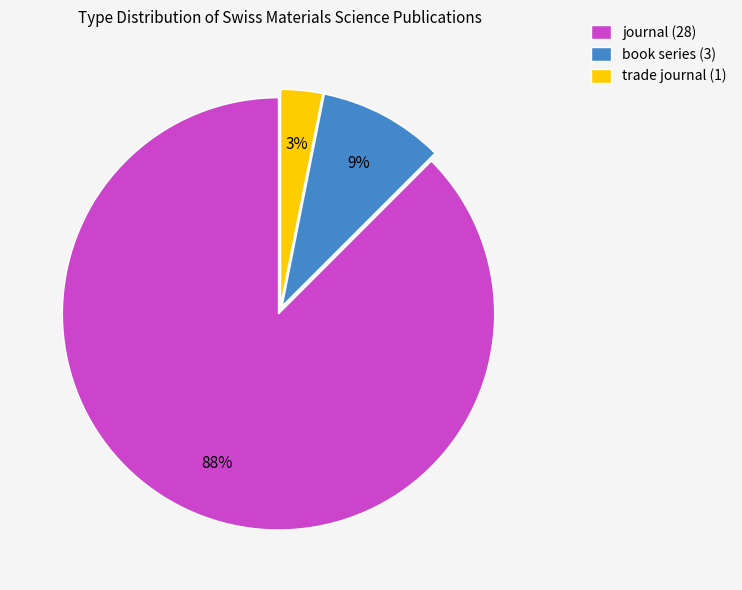

True or false: trade journal accounts for 3% of the total.

True